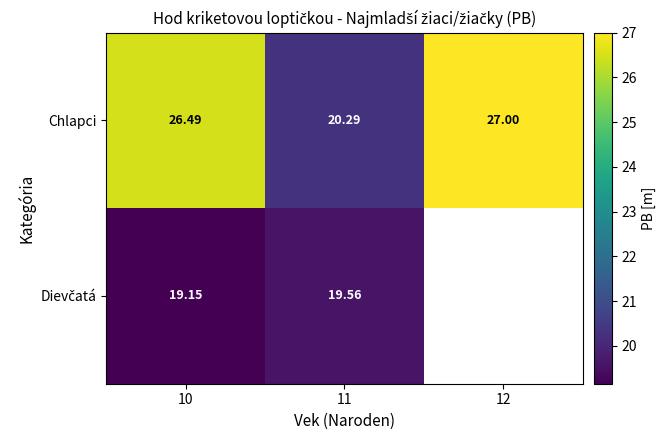

Which series has the largest total across all categories?

Chlapci